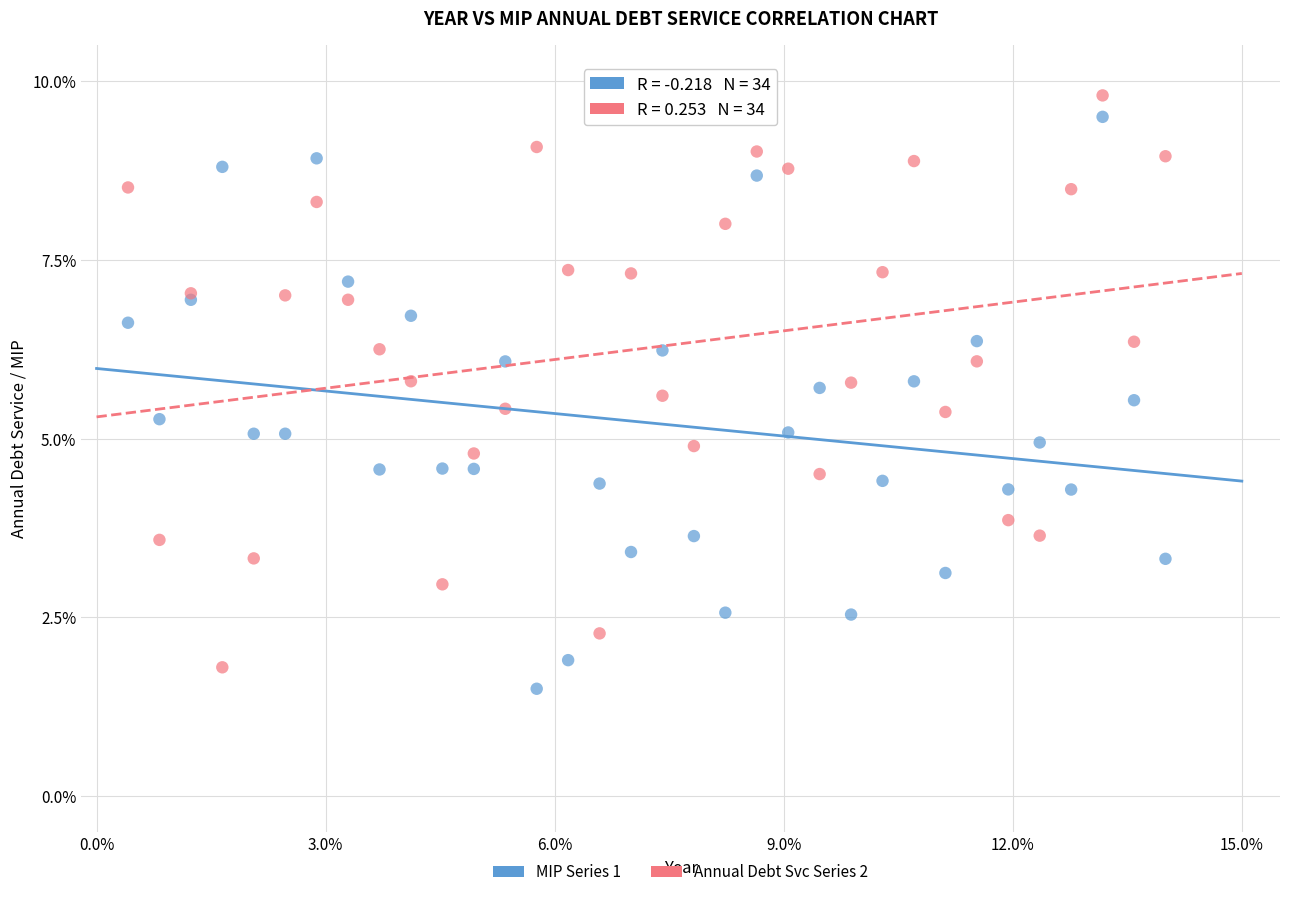

Which series contains the lowest Y value?

MIP Series 1